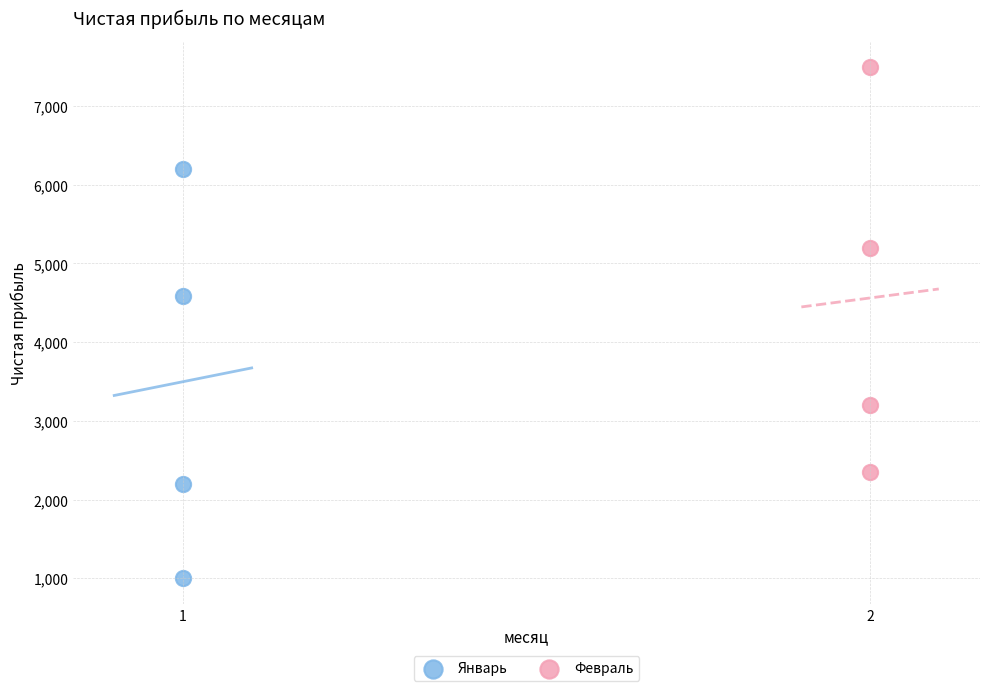

Which series contains the highest Y value?

Февраль